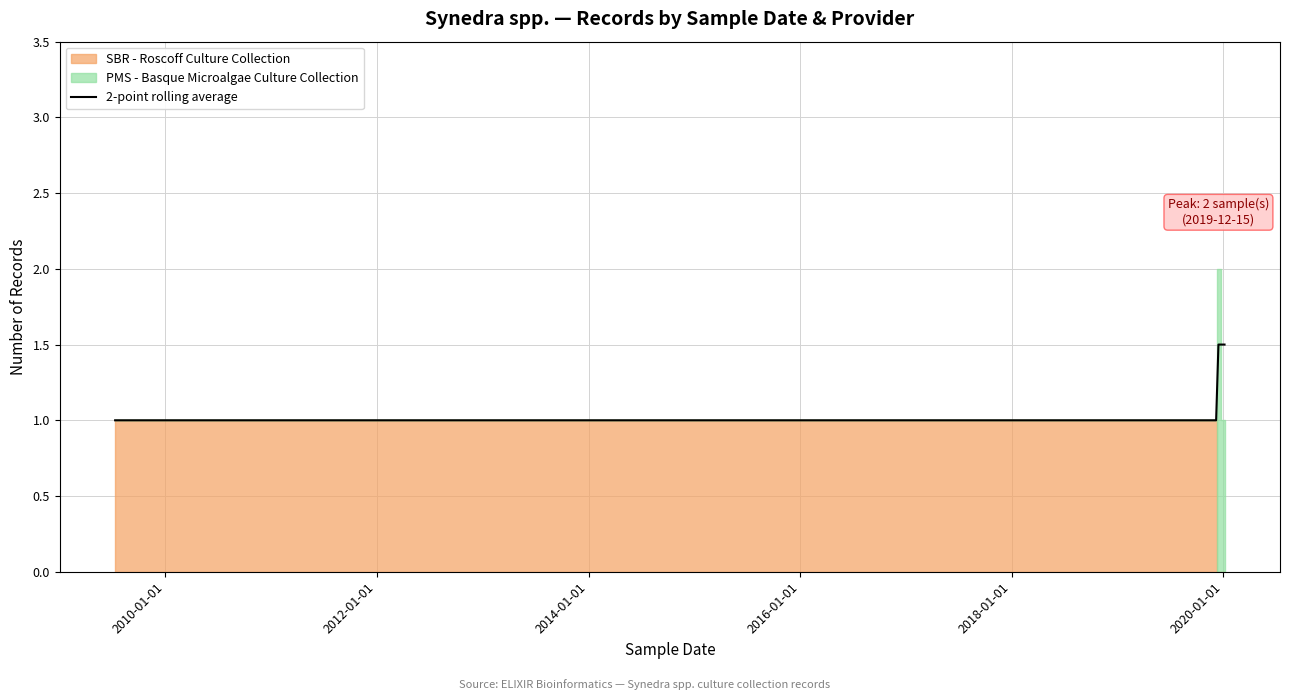

What is the difference between the maximum and minimum values?

0.5